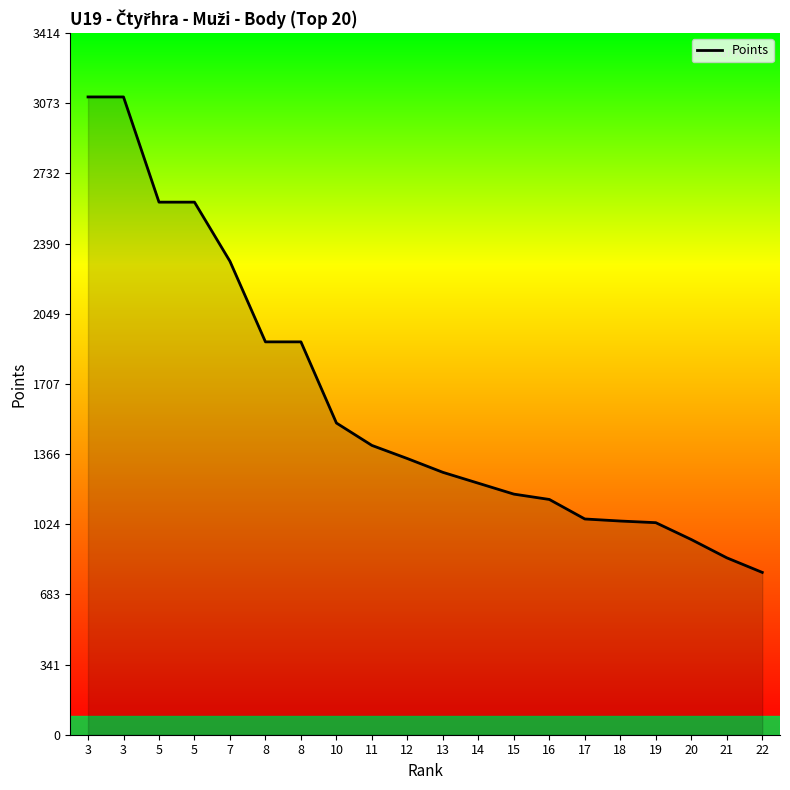

How many lines are shown in the chart?

1